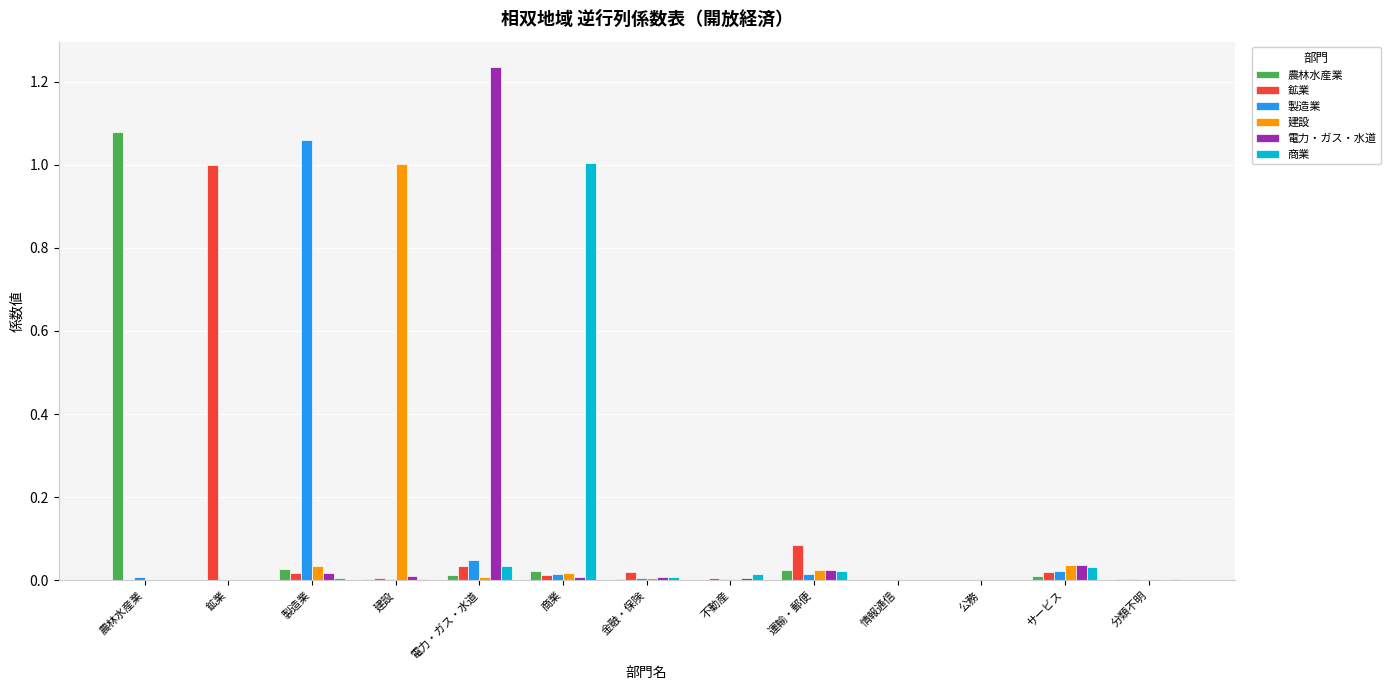

Are the bars horizontal?

No